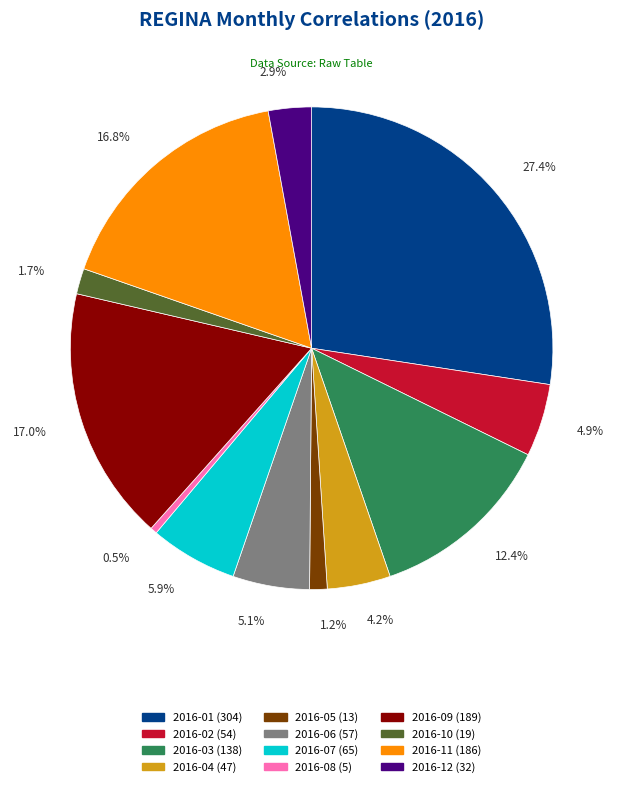

To the nearest percent, what portion does 2016-12 represent?

3%